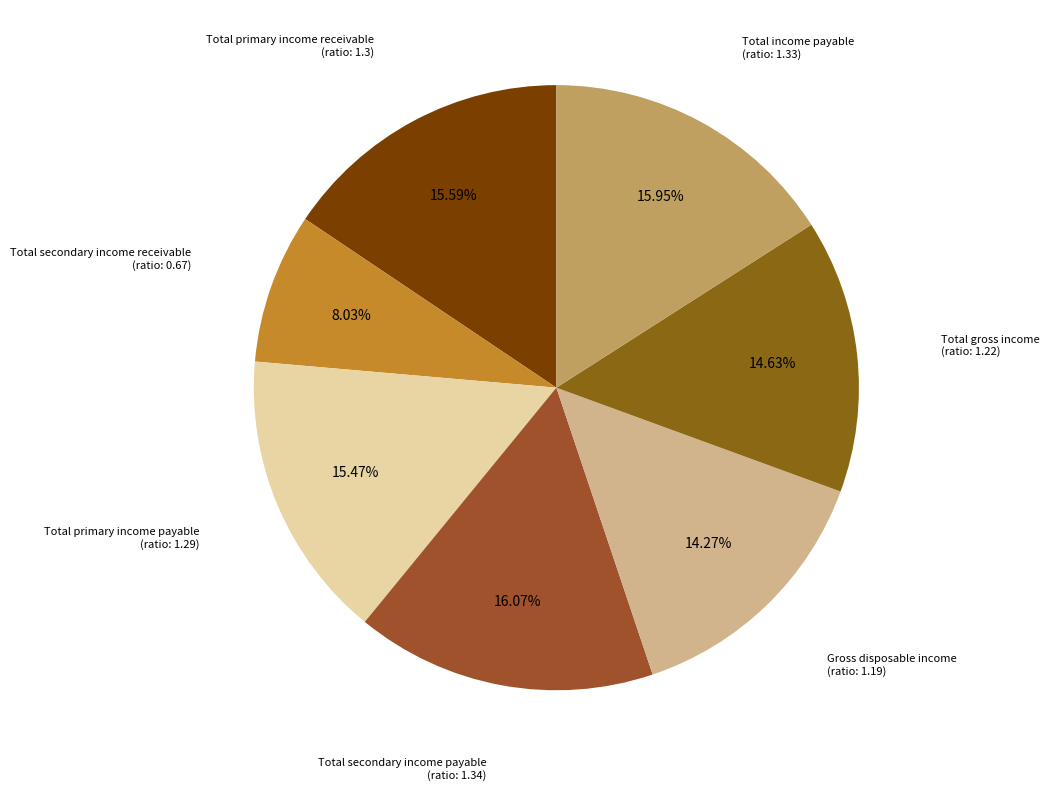

To the nearest percent, what percentage of the pie is Total primary income receivable?

16%